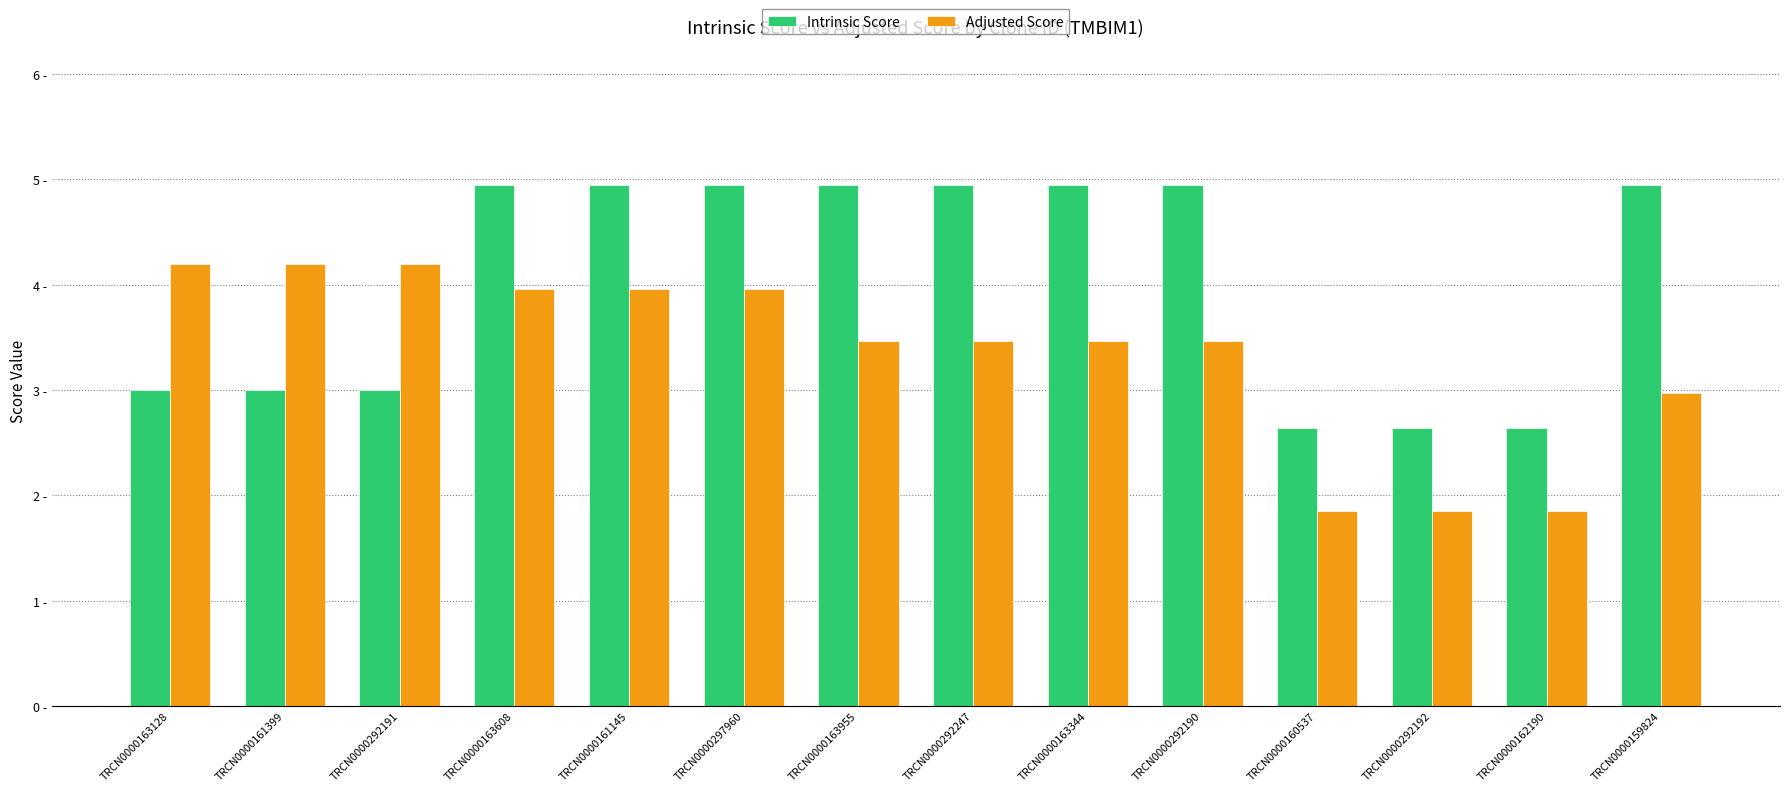

Rank the series by their average value, from highest to lowest.

Intrinsic Score, Adjusted Score